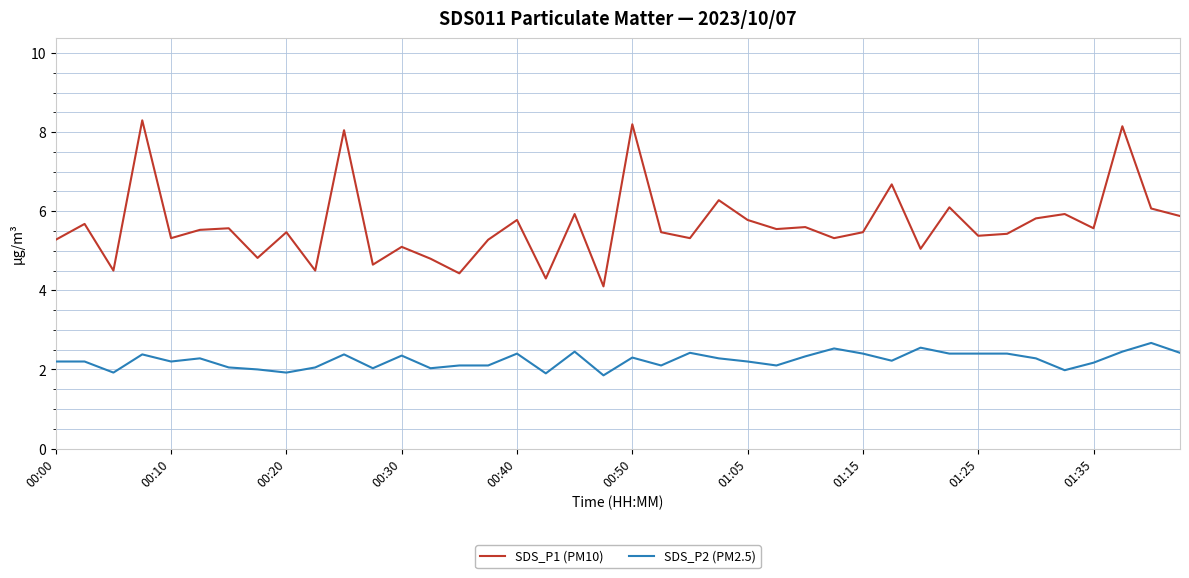

True or false: SDS_P2 (PM2.5) and SDS_P1 (PM10) cross at least once.

False